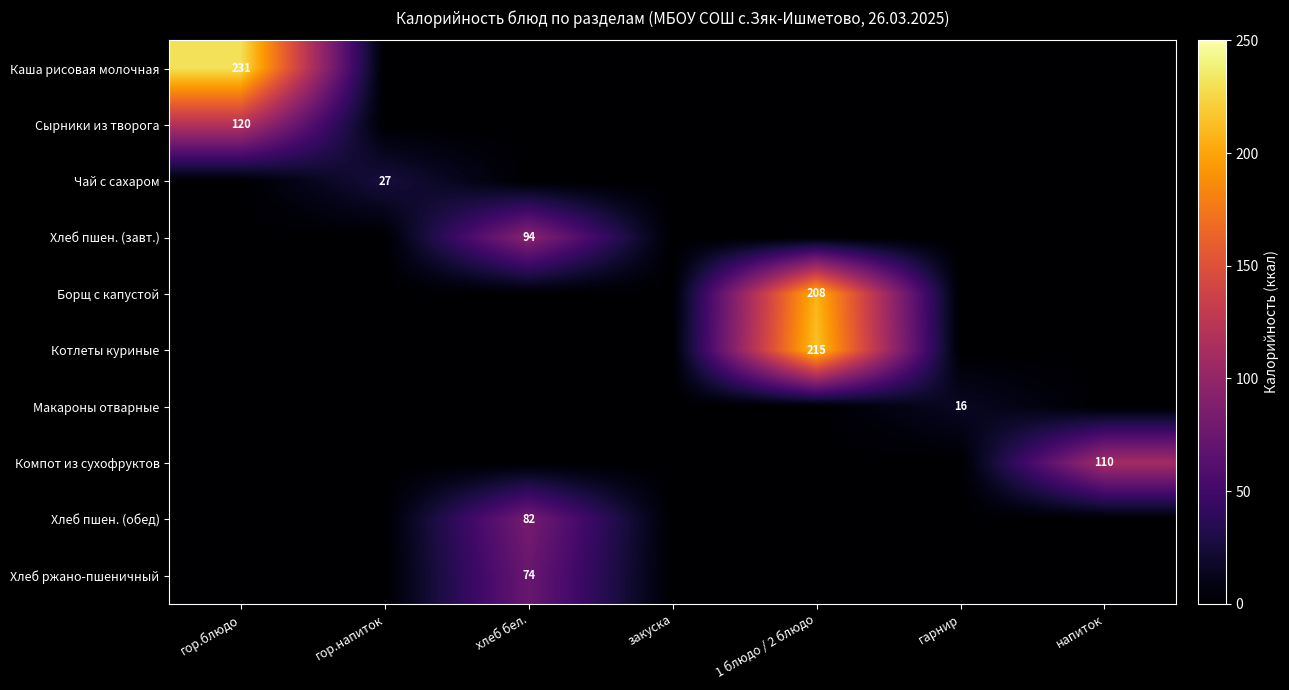

At how many categories does at least one series exceed 205?

2